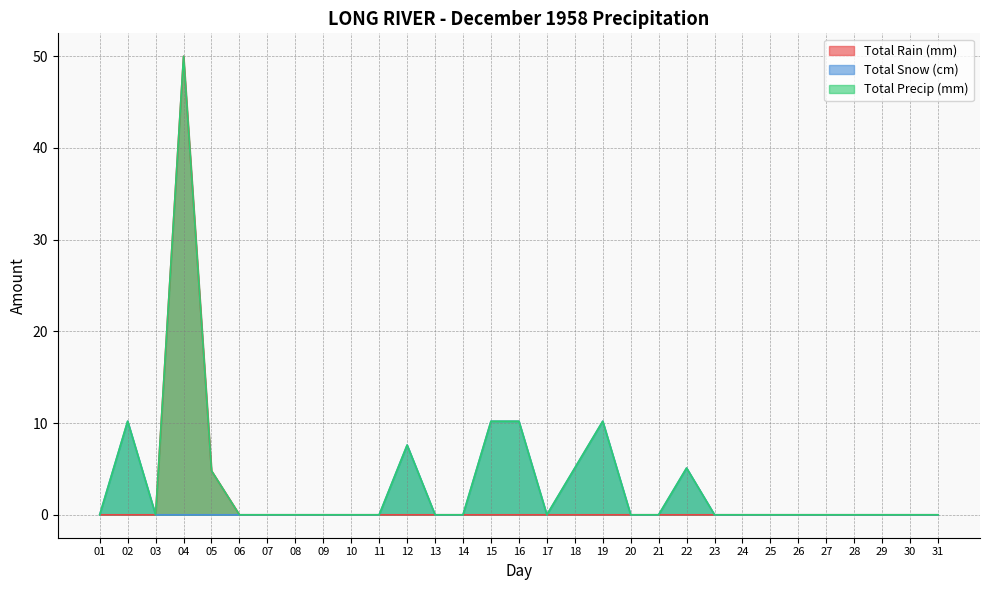

List the labels in order of Total Precip (mm) value, smallest first.

01, 03, 06, 07, 08, 09, 10, 11, 13, 14, 17, 20, 21, 23, 24, 25, 26, 27, 28, 29, 30, 31, 05, 18, 22, 12, 02, 15, 16, 19, 04